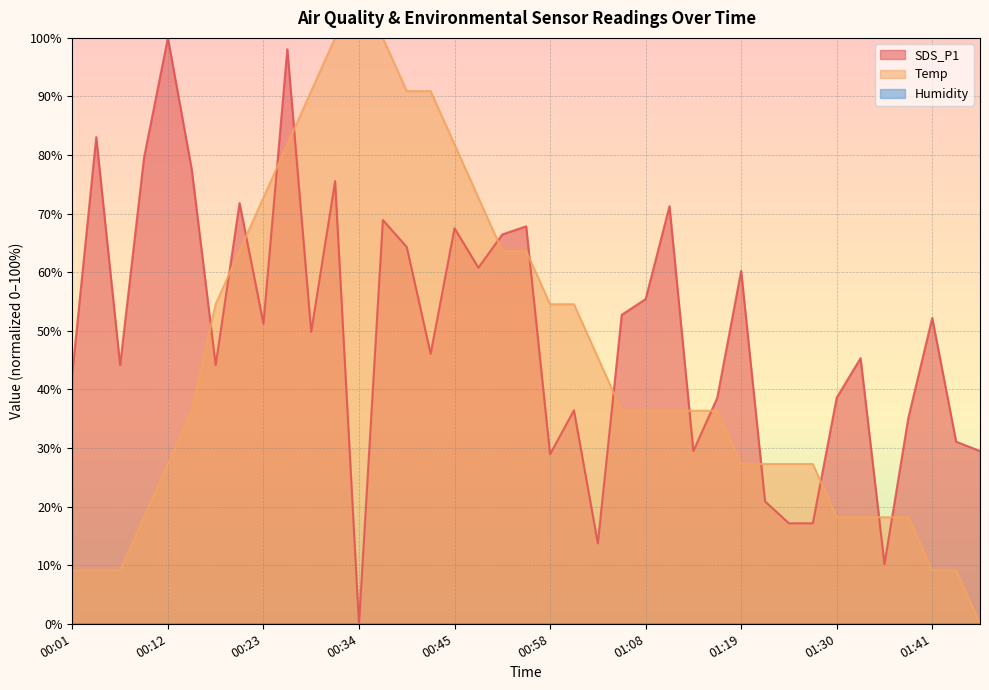

How many times do SDS_P1 and Temp cross each other?

14